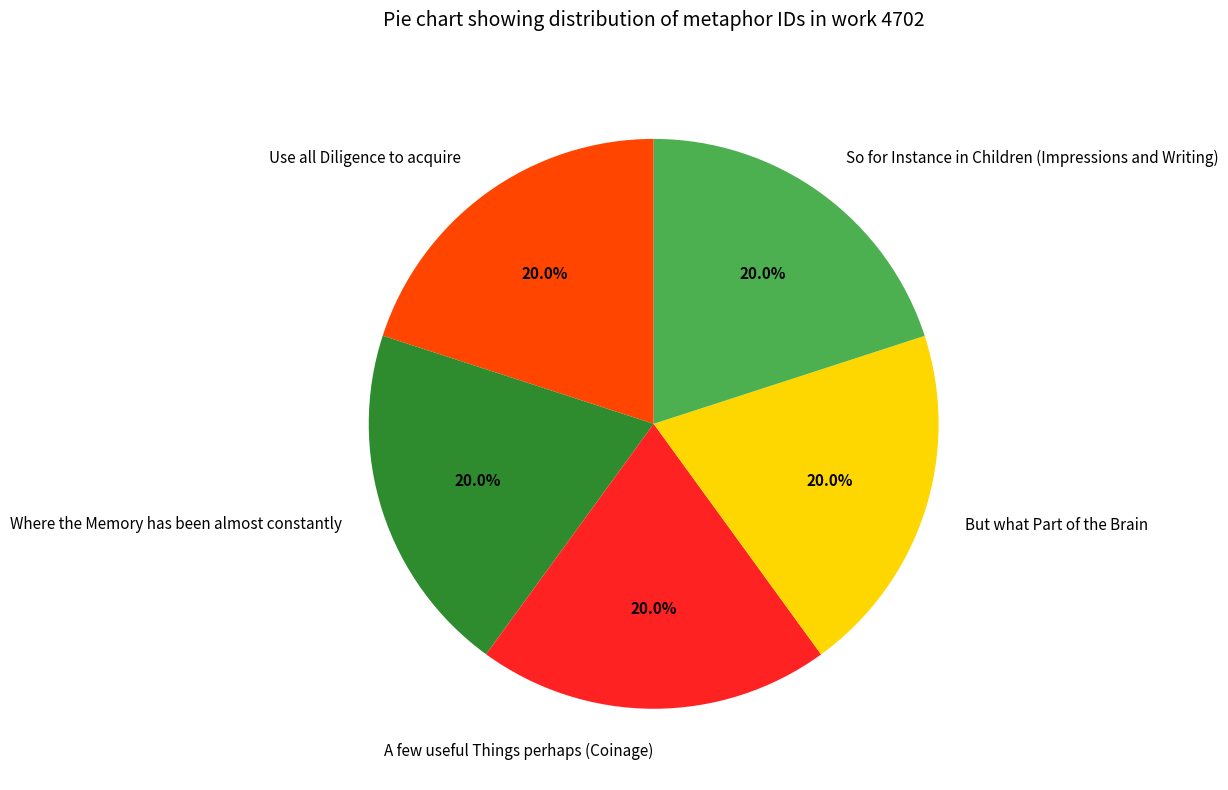

To the nearest percent, what portion does But what Part of the Brain represent?

20%